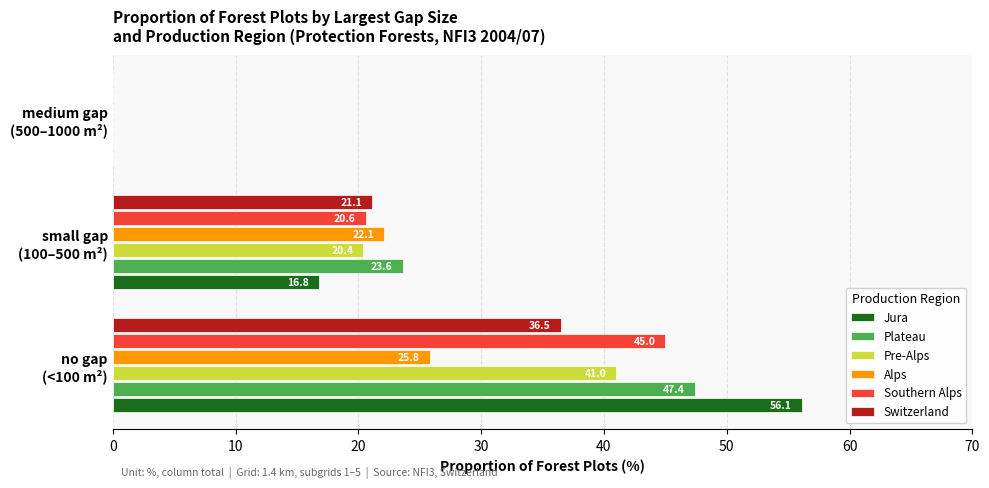

Which series has the largest total across all categories?

Jura